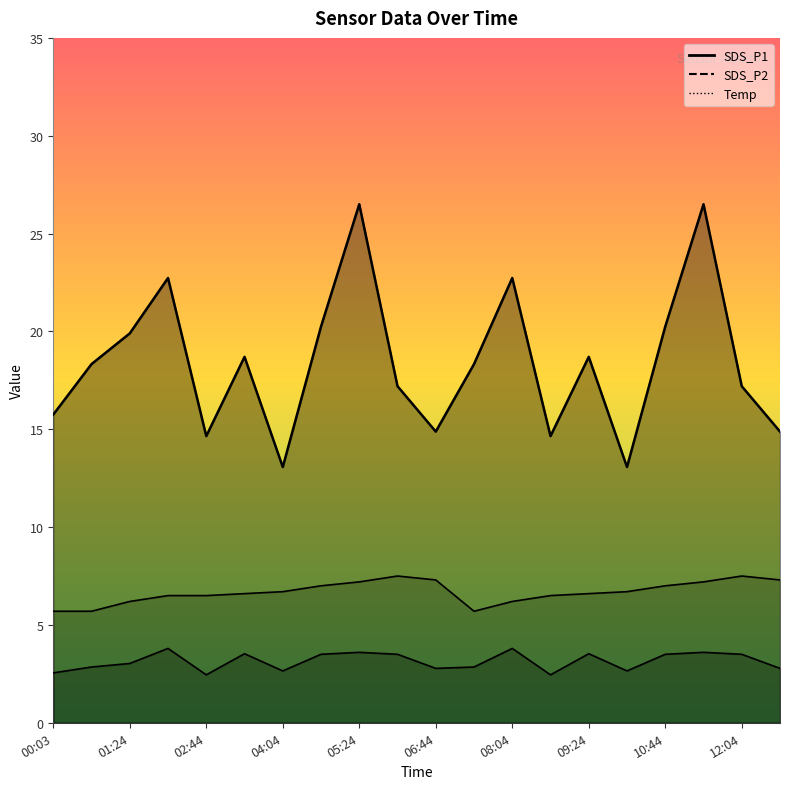

How many data points in SDS_P2 are above 3?

11